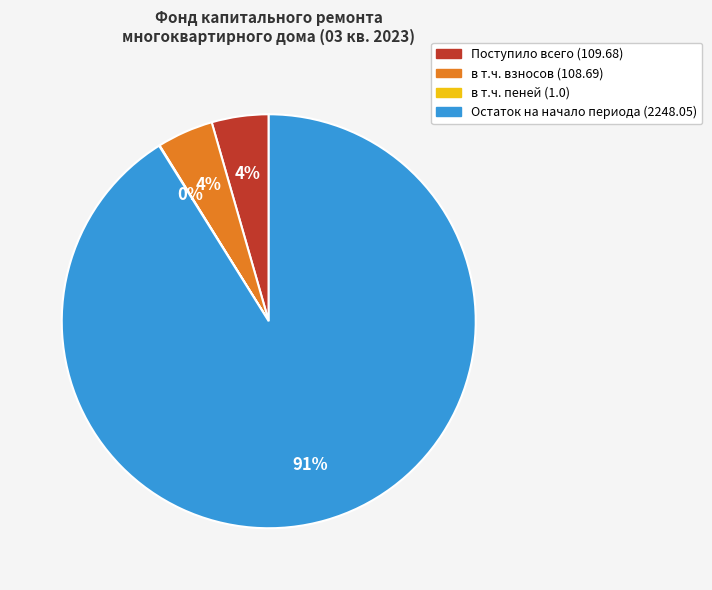

To the nearest percent, what portion does в т.ч. взносов (108.69) represent?

4%